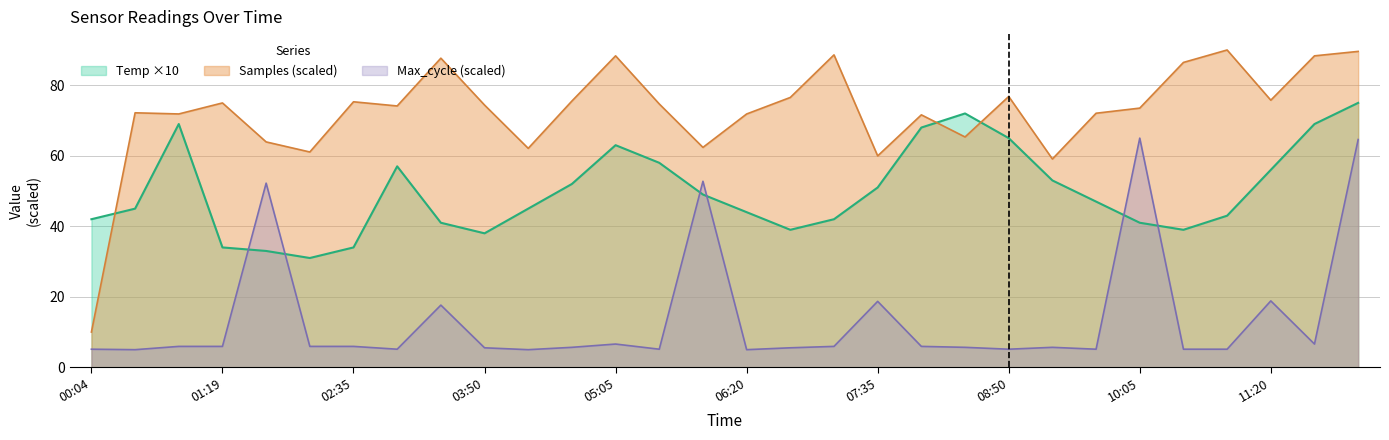

The value of Temp at 02:35 is 15.3. True or false?

False